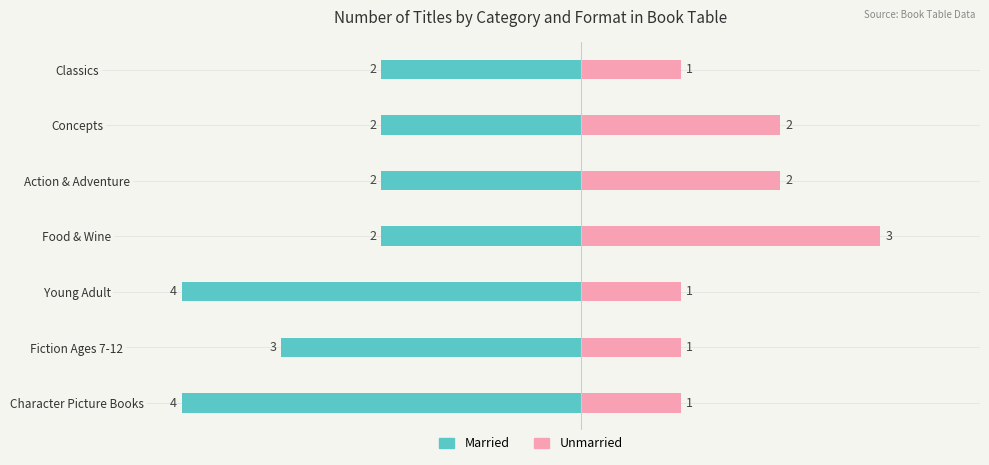

At how many categories does at least one series exceed -1?

7